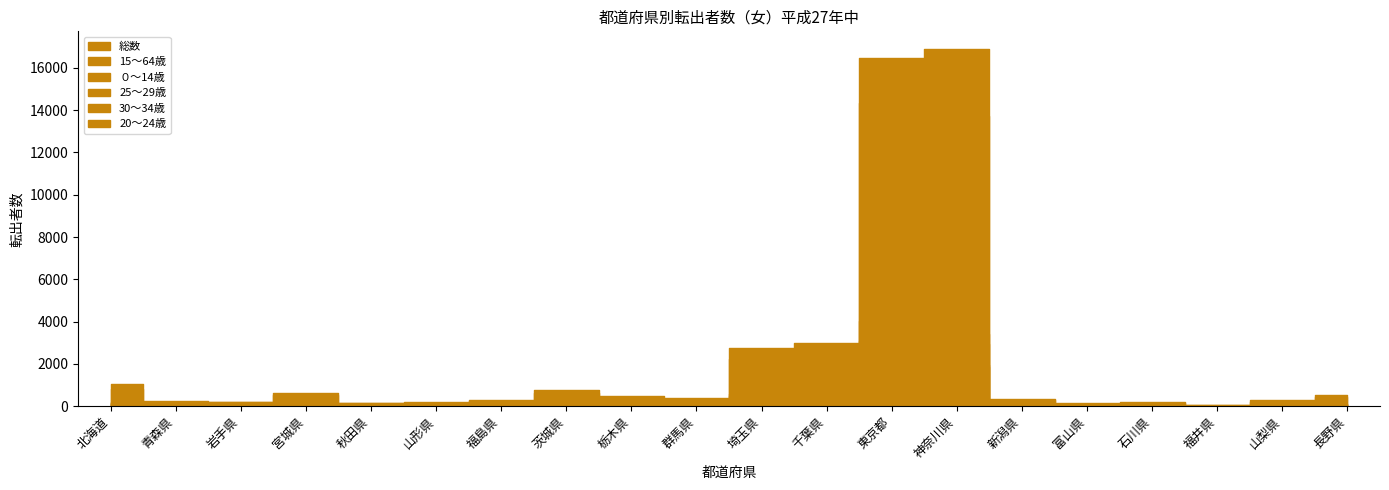

At which label does ０～14歳 first exceed 53?

北海道